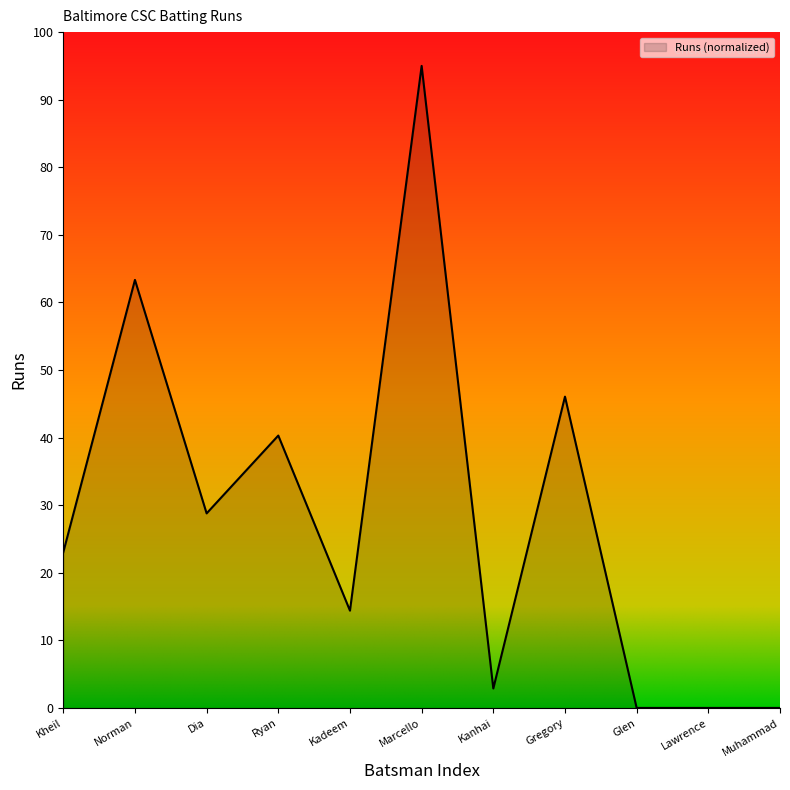

What is the difference between the values at Lawrence and Norman?

63.3